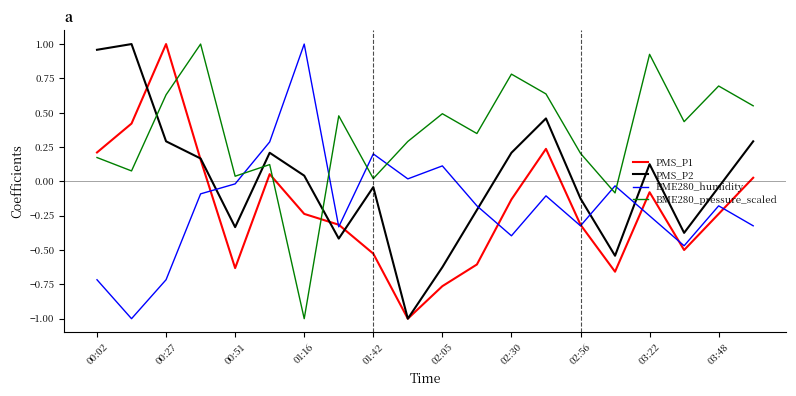

Is this an area chart (filled region under the line)?

No